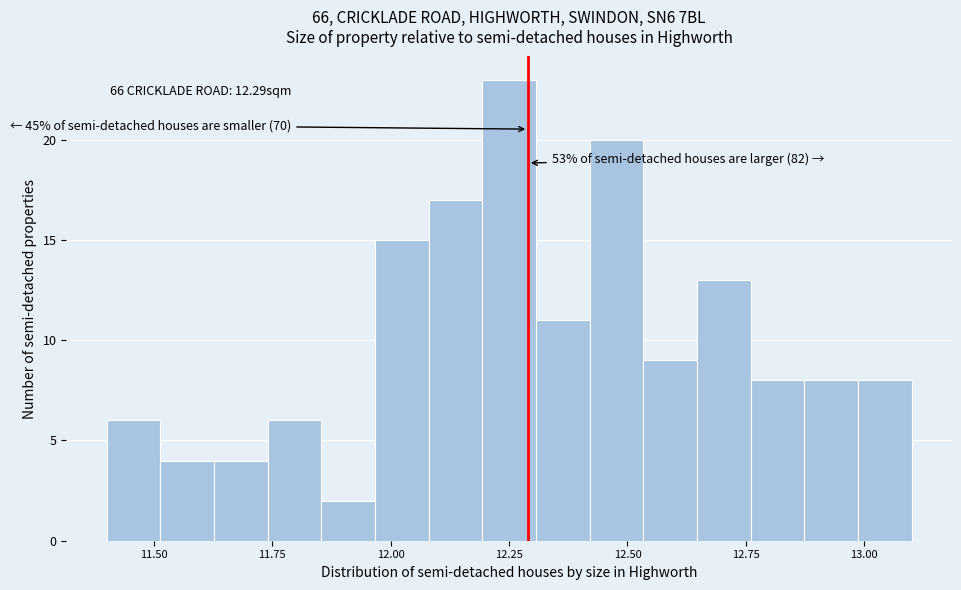

Read against the x-axis, roughly where is the centre of the tallest bar?

12.25